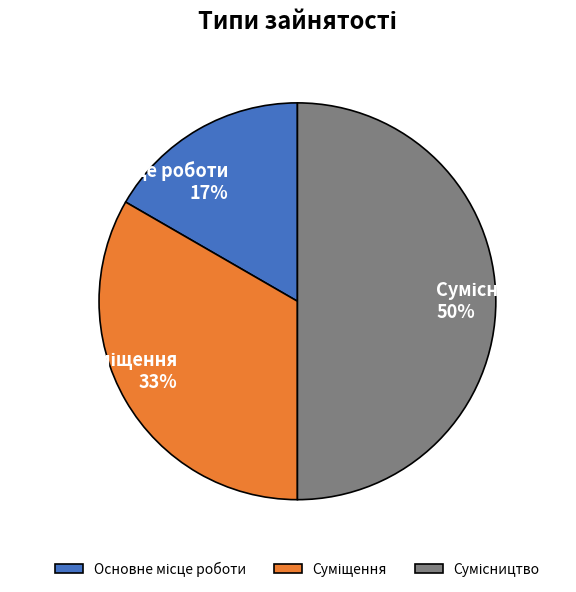

To the nearest percent, what is the difference between the largest and smallest slice percentages?

33%